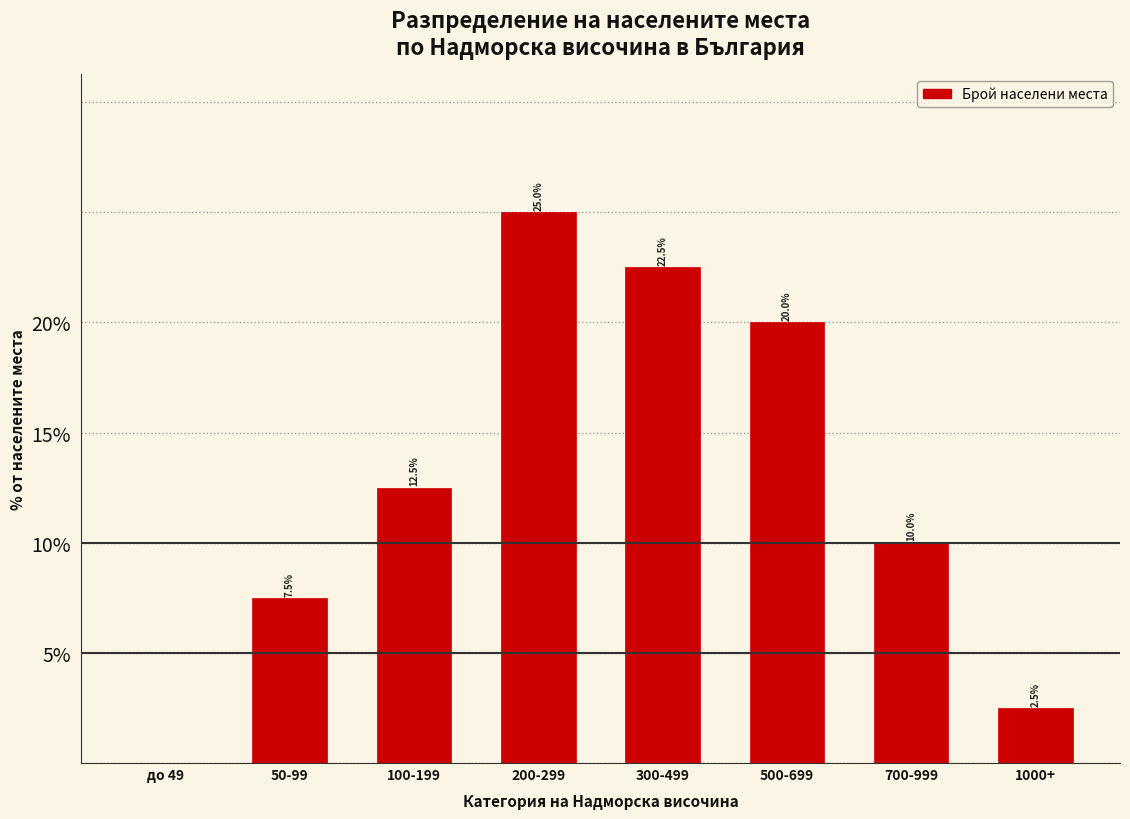

Reading left to right, extract all data points from this chart.

до 49=0.0	50-99=7.5	100-199=12.5	200-299=25.0	300-499=22.5	500-699=20.0	700-999=10.0	1000+=2.5